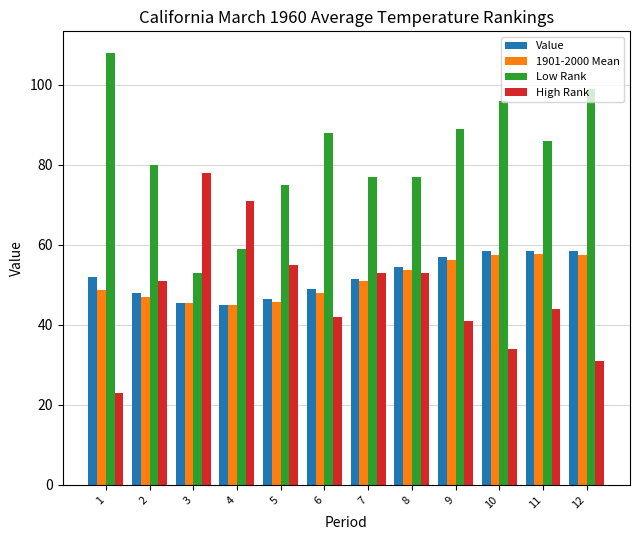

The Low Rank series shows 96.0 at 10. True or false?

True